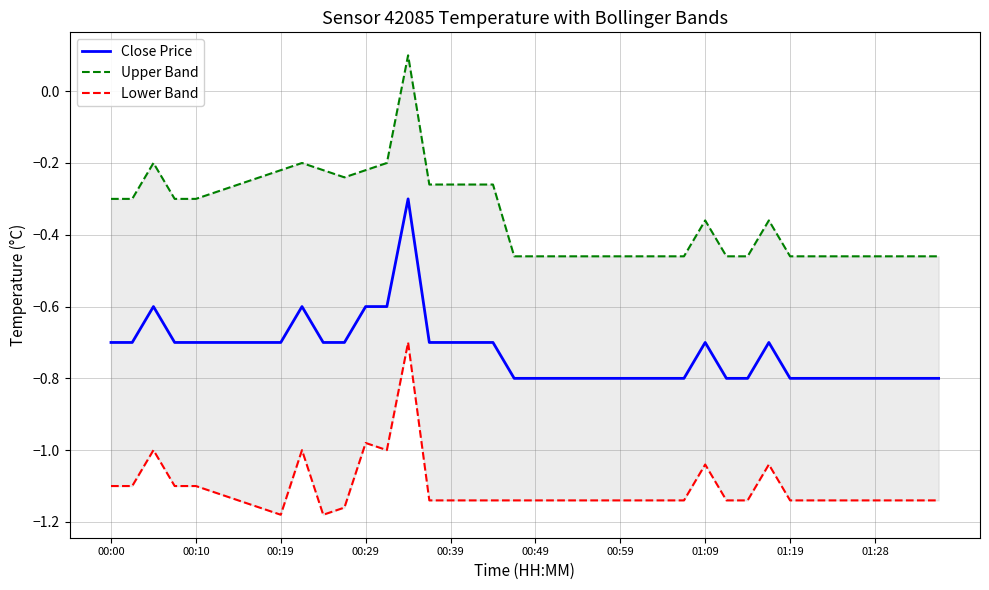

True or false: Lower Band and Close Price intersect in this chart.

False